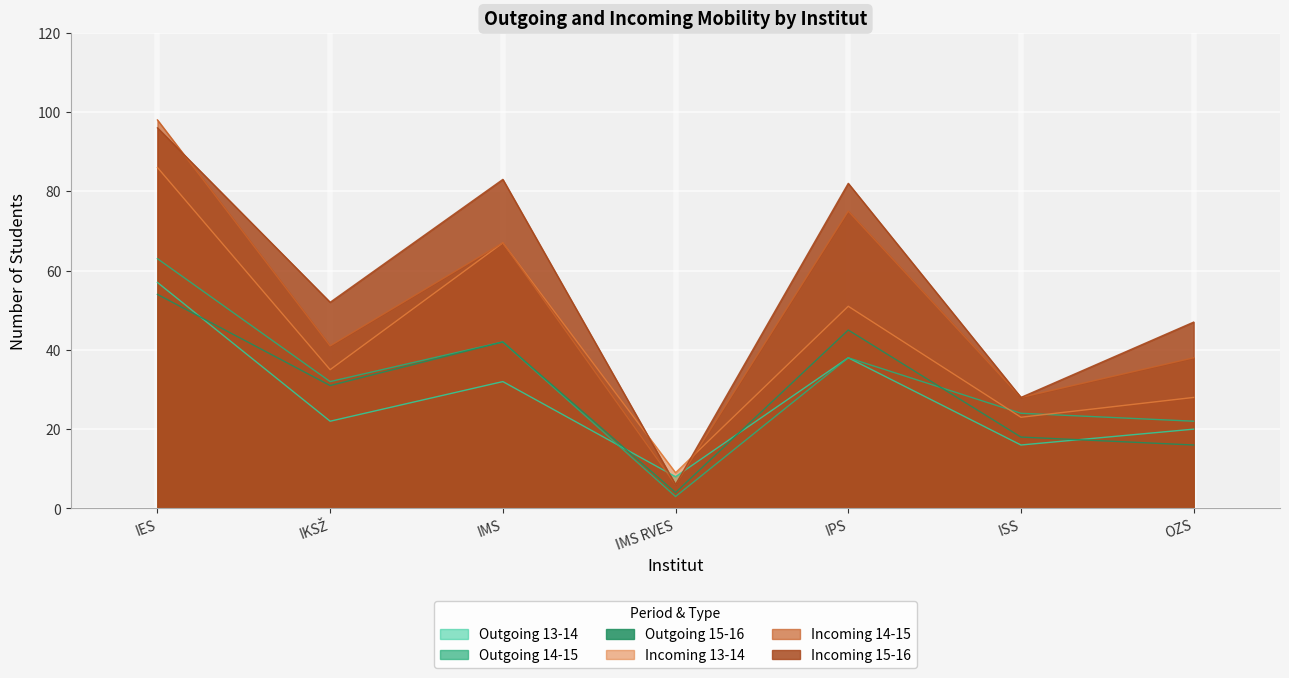

True or false: 14-15 incoming and 15-16 outgoing cross at least once.

False